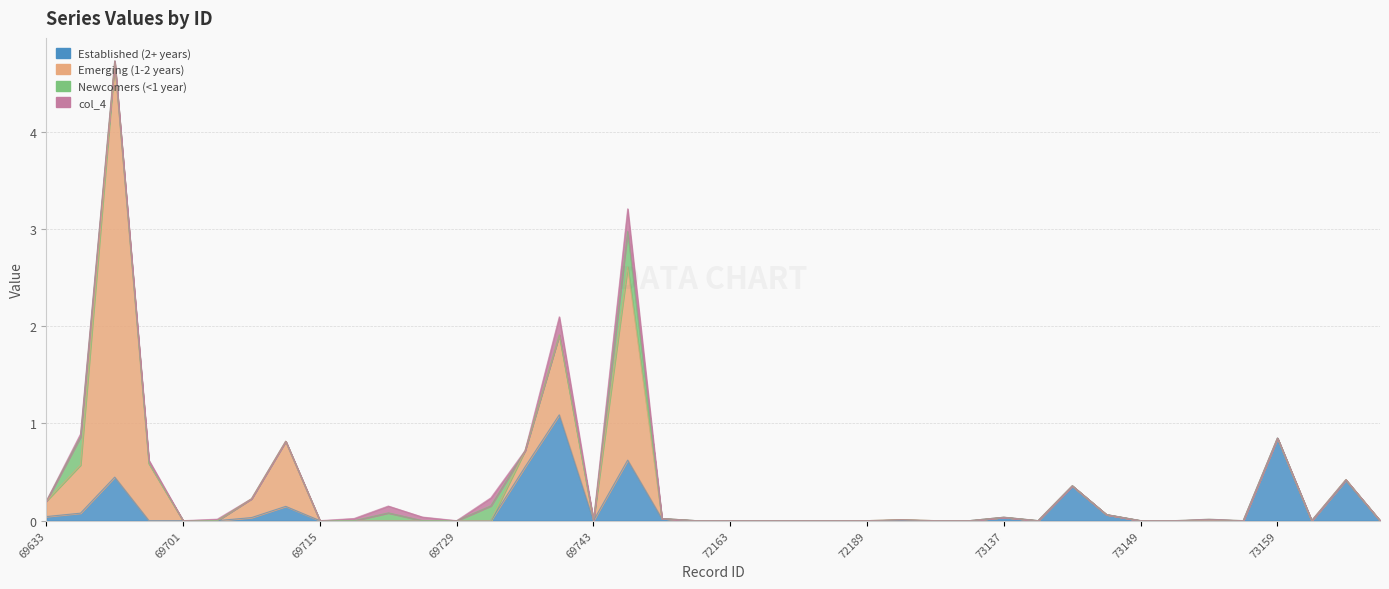

What is the difference between the maximum and minimum values in the col_4 series?

0.2